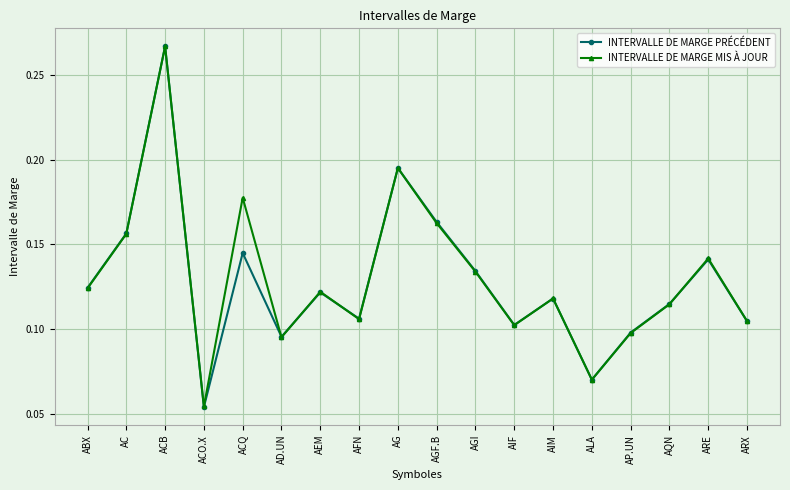

At how many categories does at least one series exceed 0?

18